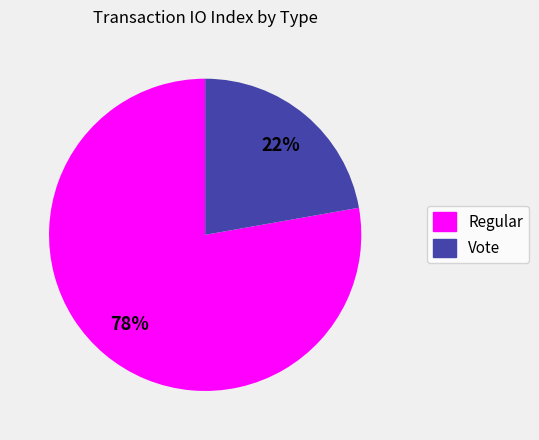

Do Vote and Regular together represent more than half of the pie?

Yes